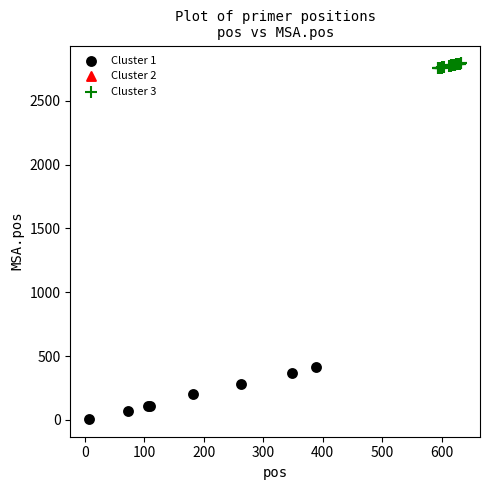

Which series contains the lowest Y value?

Cluster 1